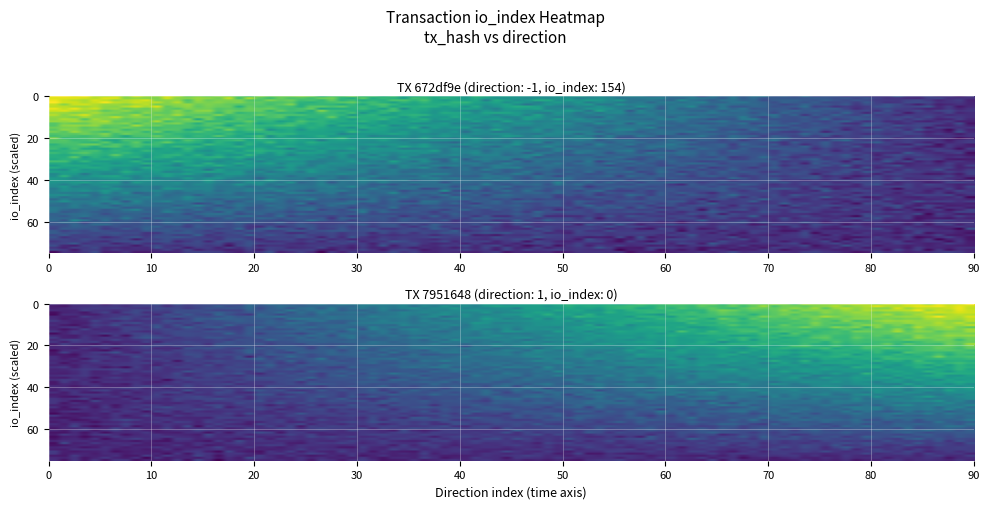

Rank the series by their average value, from lowest to highest.

7951648f3d5555141e620e3728f35180af2ee7a, 672df9e33fa1e901198ea8b8541fe20e6a02396